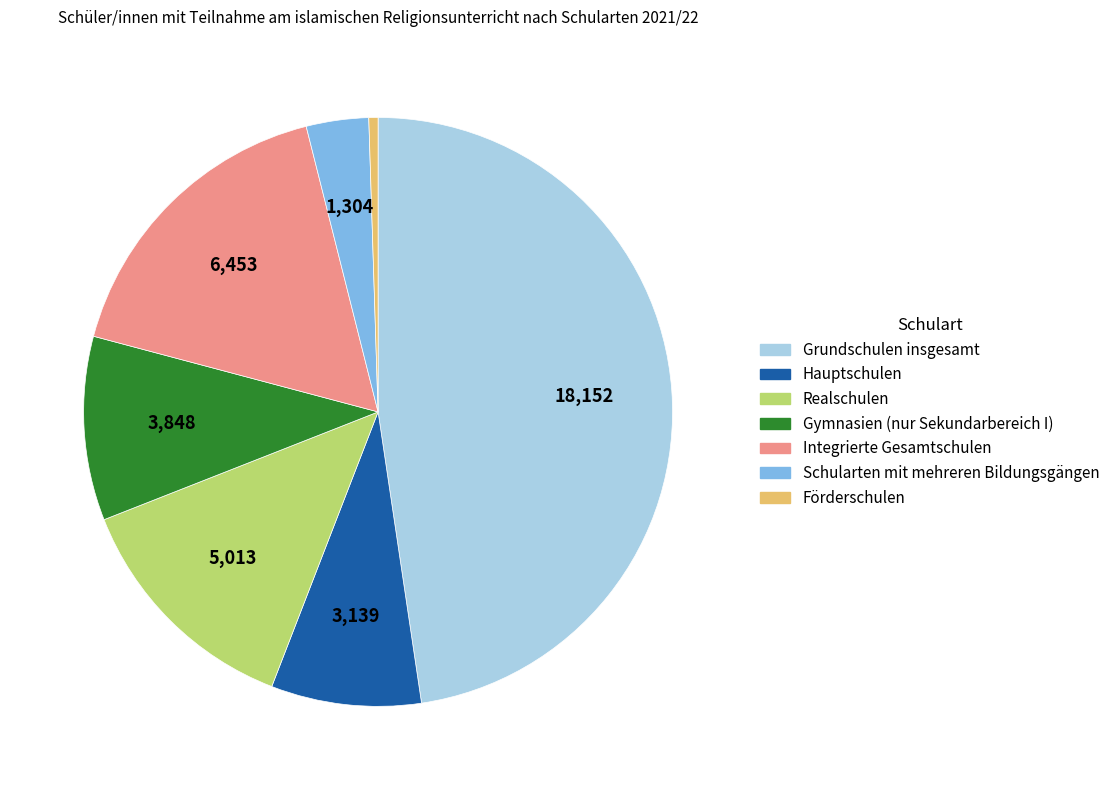

How many slices are in this pie chart?

7